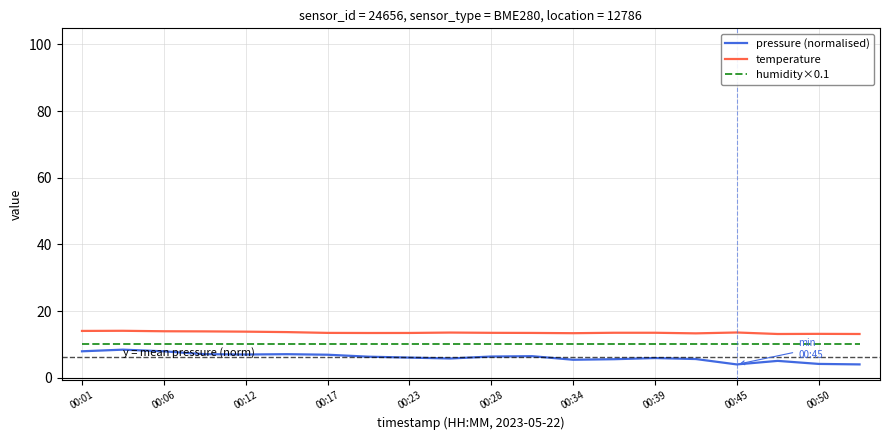

What is the minimum value for humidity×0.1?

10.0